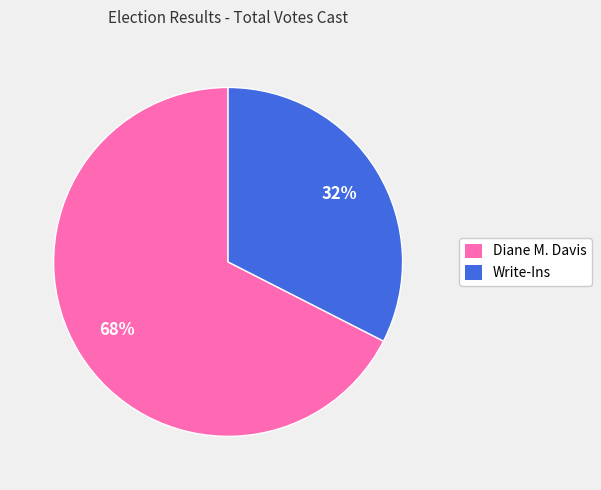

Is it true that Write-Ins is 46% of the pie?

False